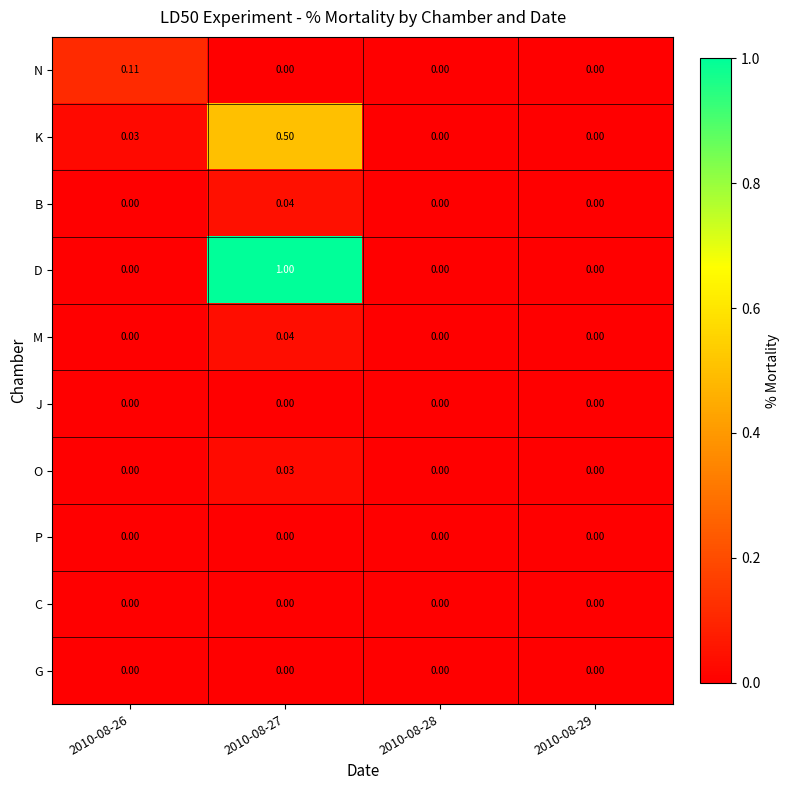

Which series has the largest total across all categories?

D